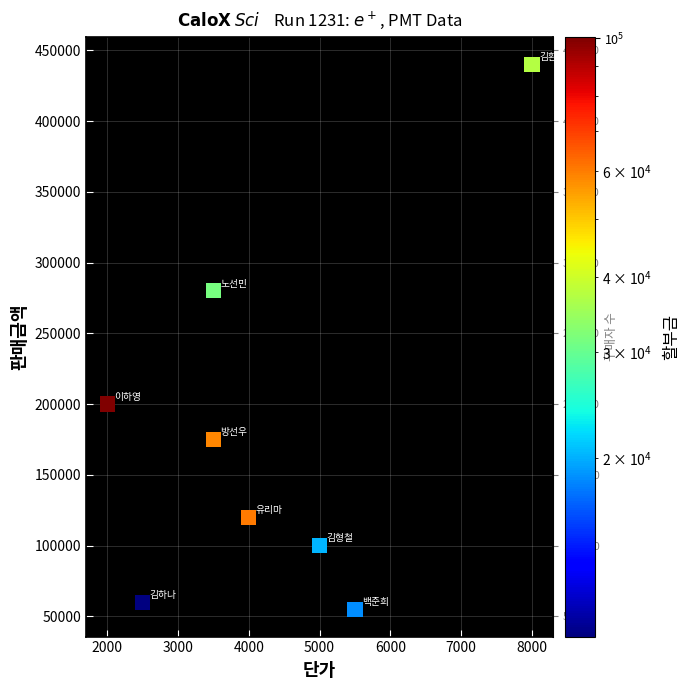

What Y value in the scatter plot is closest to 247500?

280000